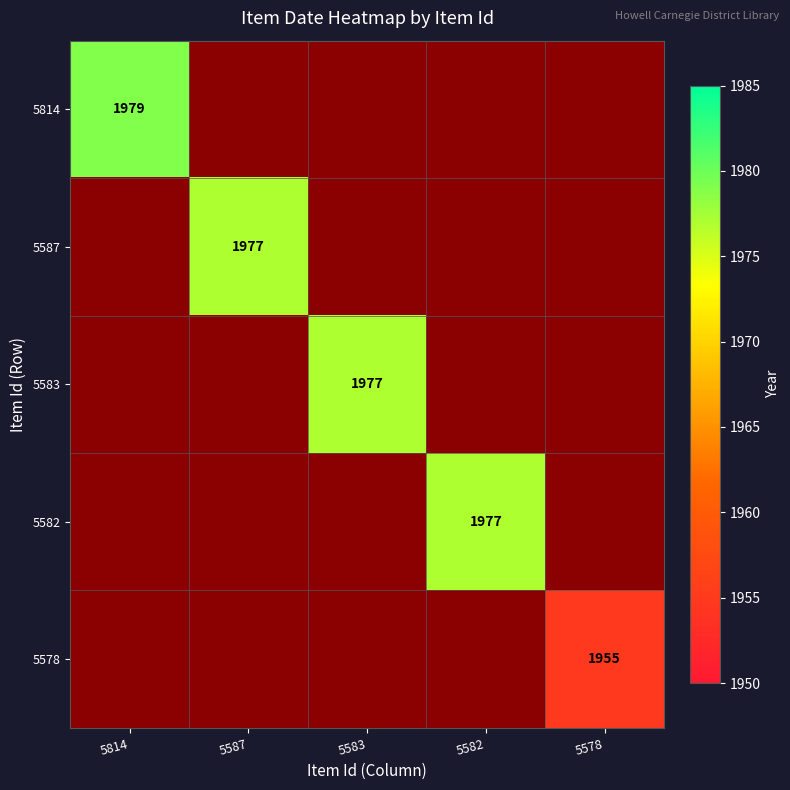

At which category does the chart reach its minimum across all series?

5578